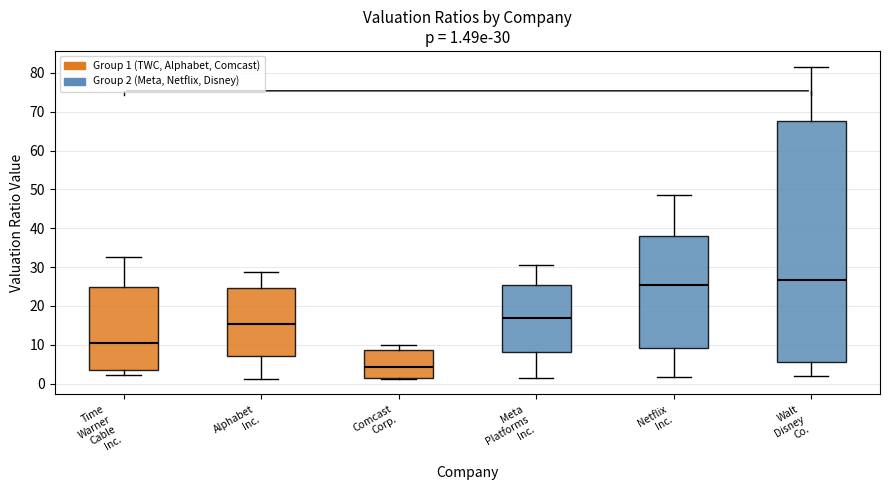

Which box has the highest median line?

Walt Disney Co.